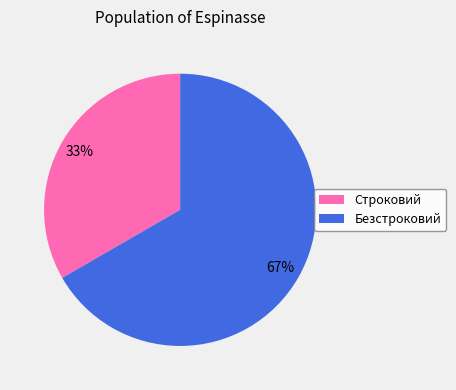

To the nearest percent, what portion does Безстроковий represent?

67%